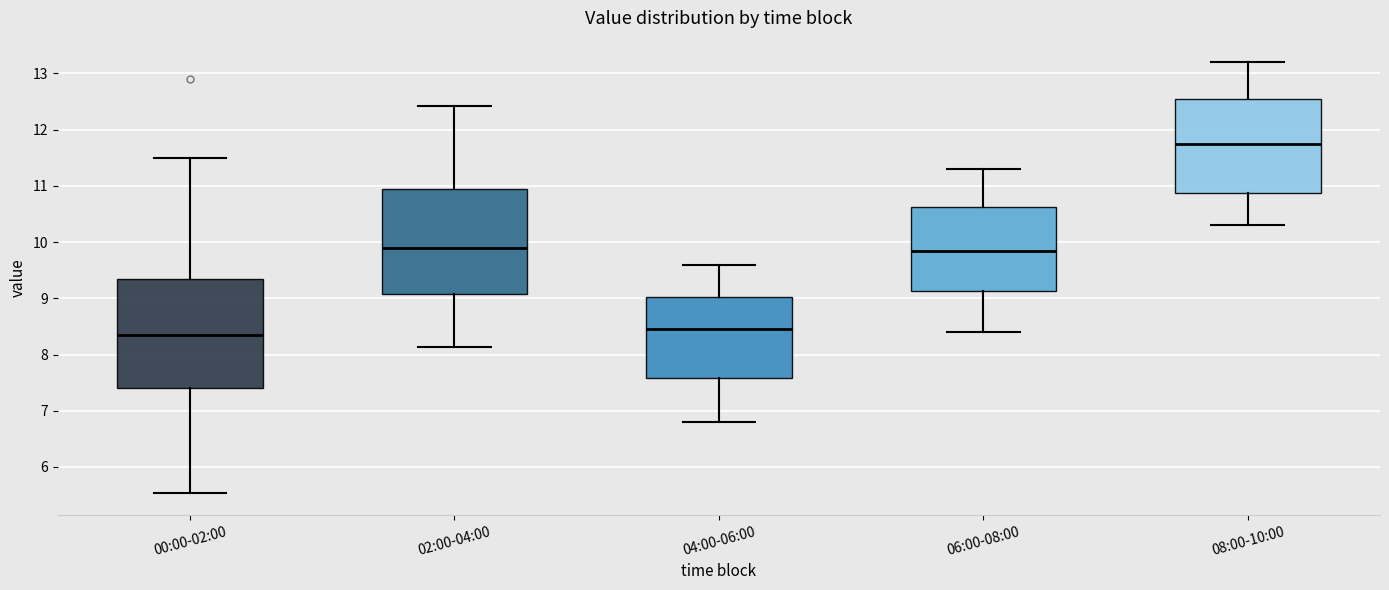

Which box has the highest median line?

08:00-10:00